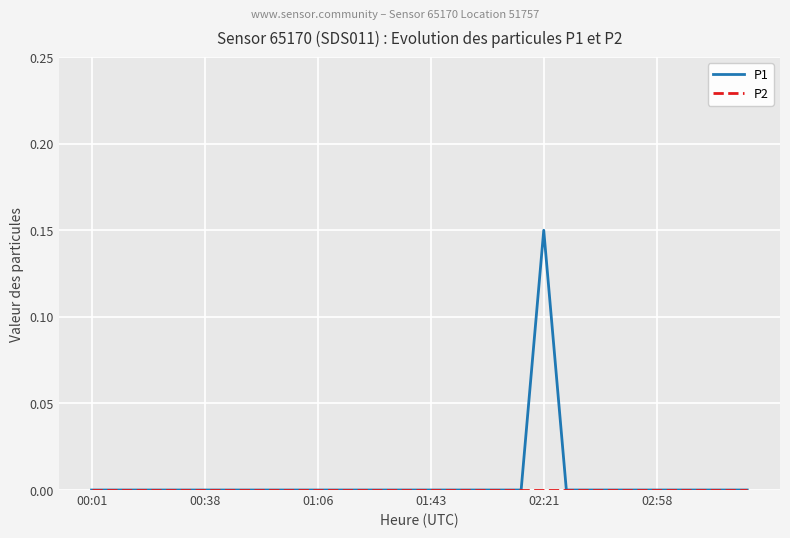

Which series has the largest range (max minus min)?

P1